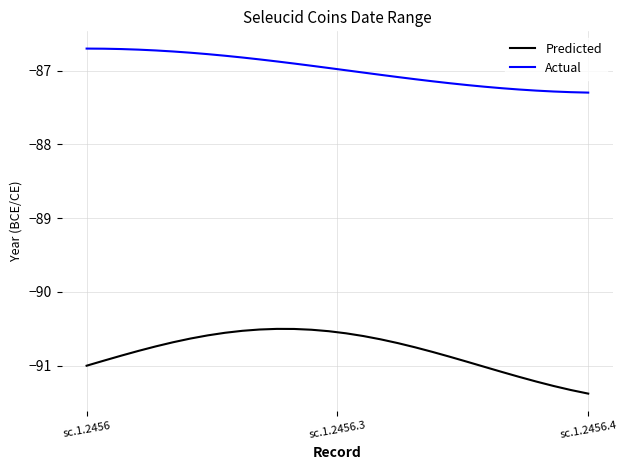

Which series has the largest range (max minus min)?

Predicted